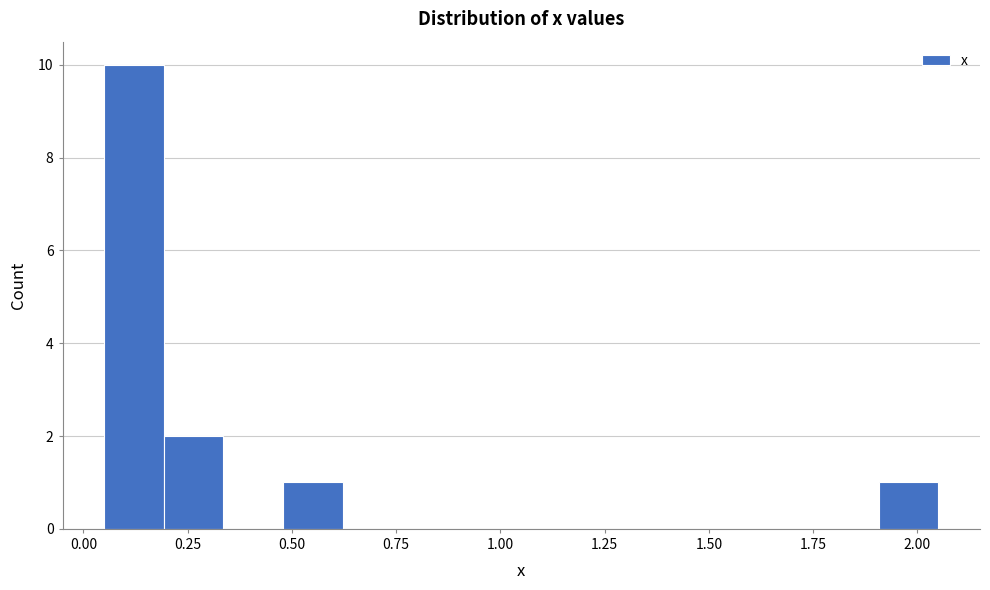

Read against the x-axis, roughly where is the centre of the tallest bar?

0.10